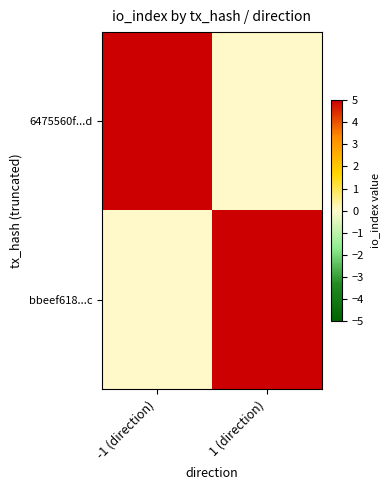

Reading left to right, what are all the values shown in this chart?

6475560f...d: -1 (direction)=70	1 (direction)=0
bbeef618...c: -1 (direction)=0	1 (direction)=8